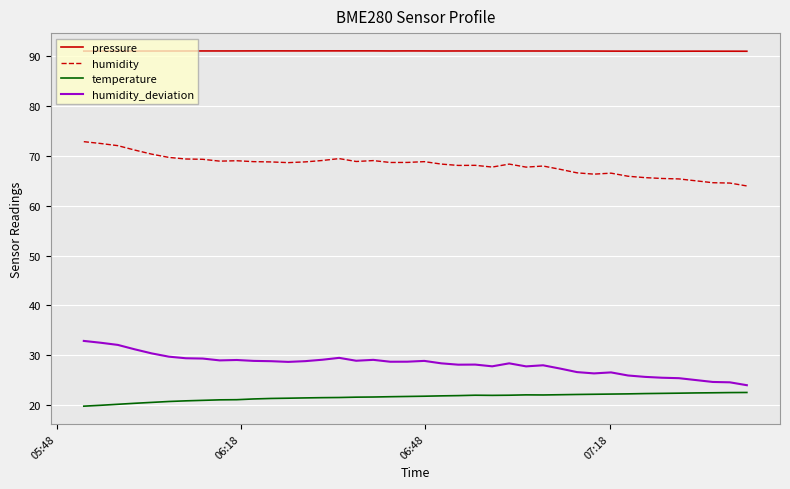

What is the smallest value displayed?

19.8